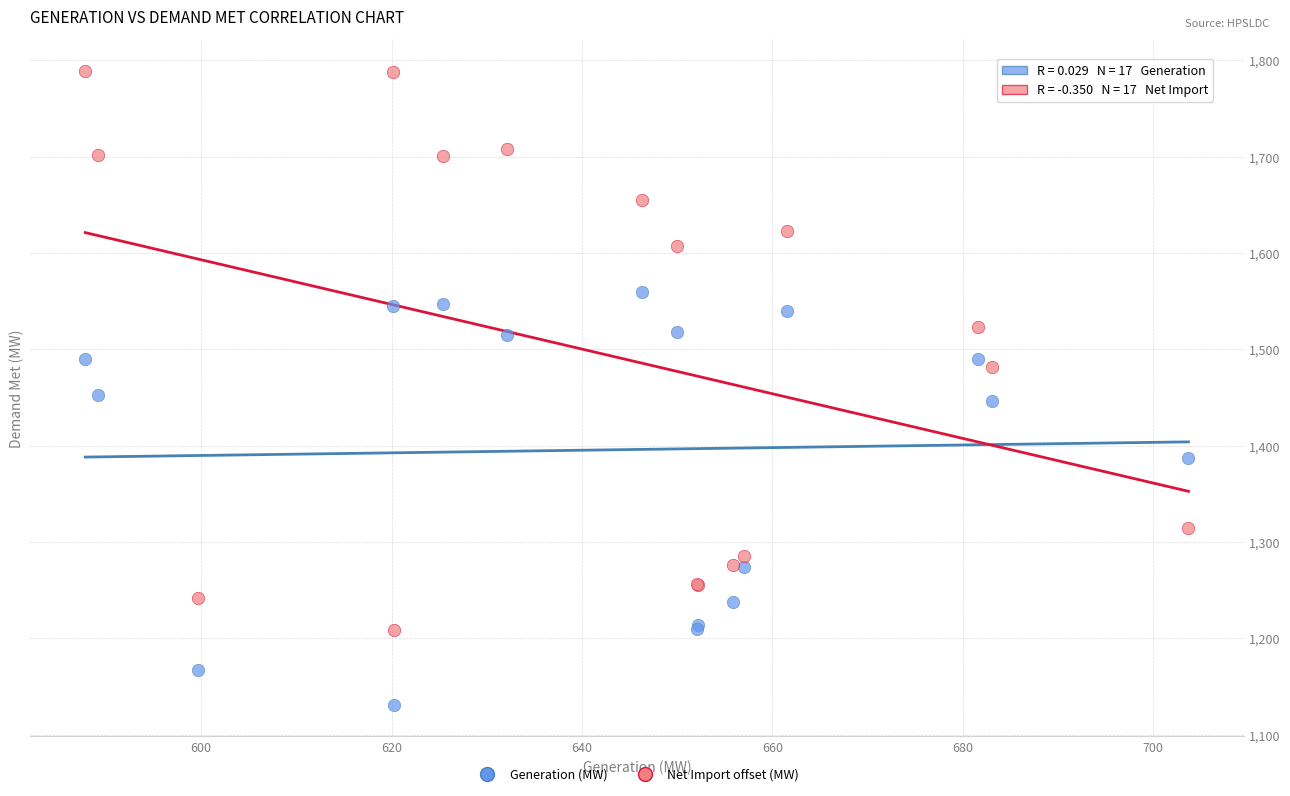

What are all the series names shown in the legend?

Generation (MW), Net Import offset (MW)